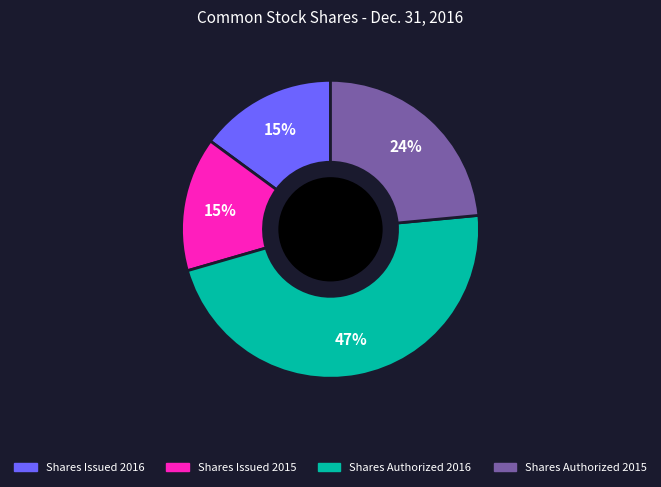

To the nearest percent, what is the average slice percentage?

25%